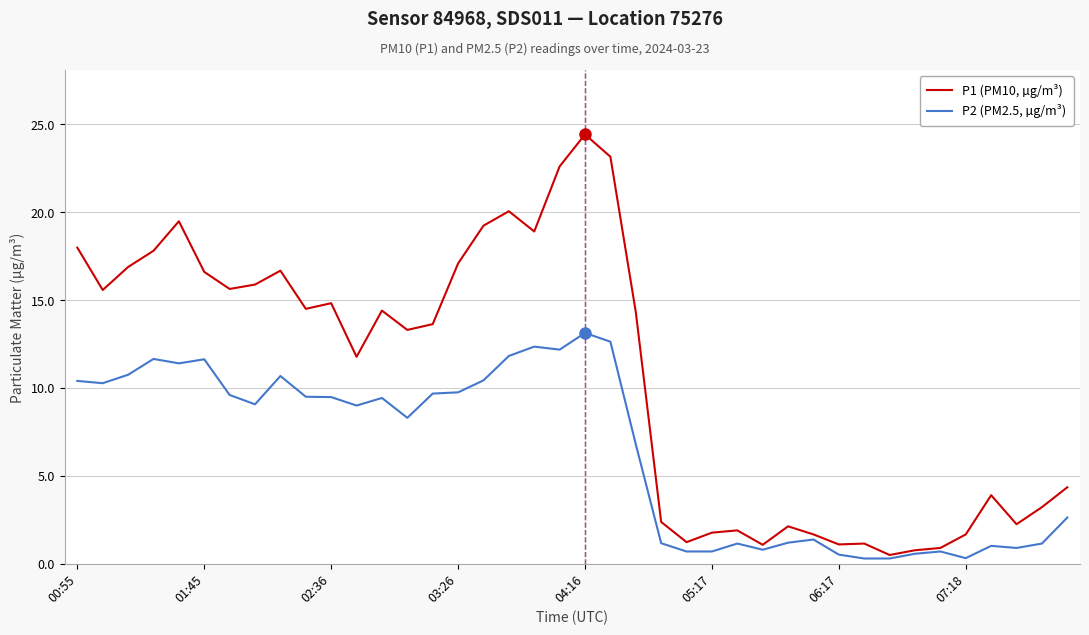

What are all the series names shown in the legend?

P1 (PM10, µg/m³), P2 (PM2.5, µg/m³)